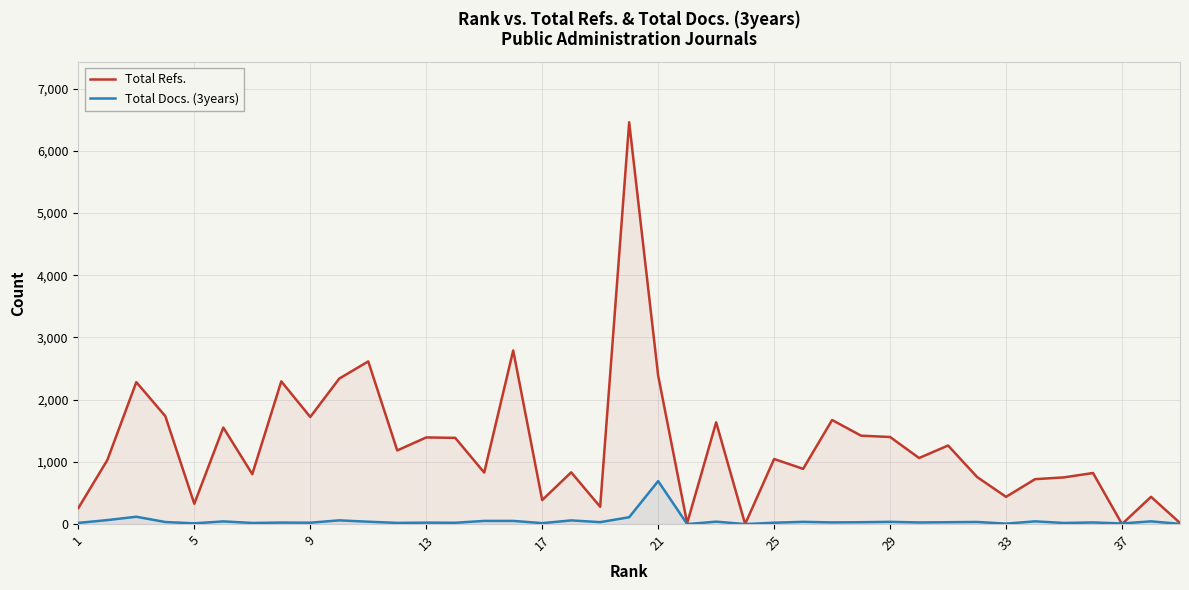

Which series has the largest total across all categories?

Total Refs.